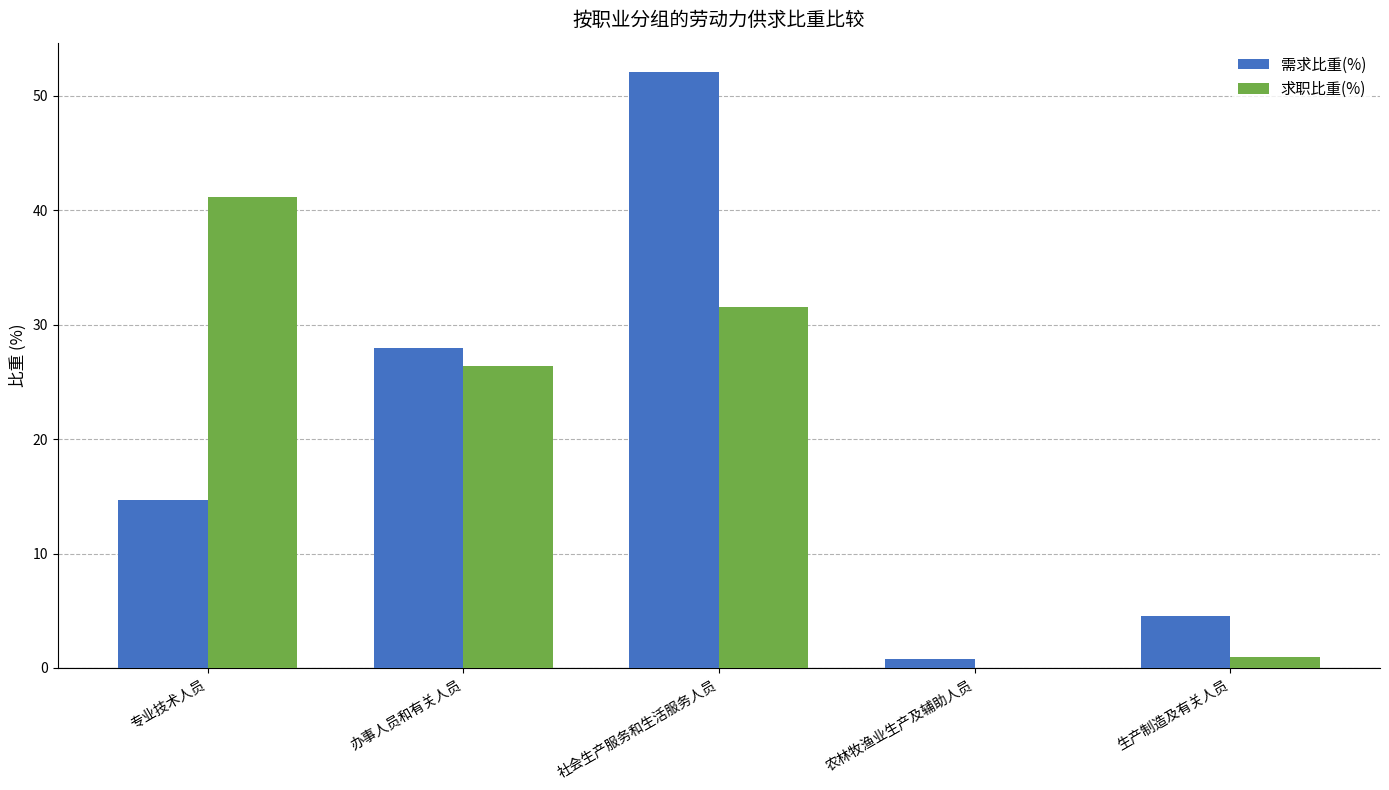

How many groups of bars are there?

5